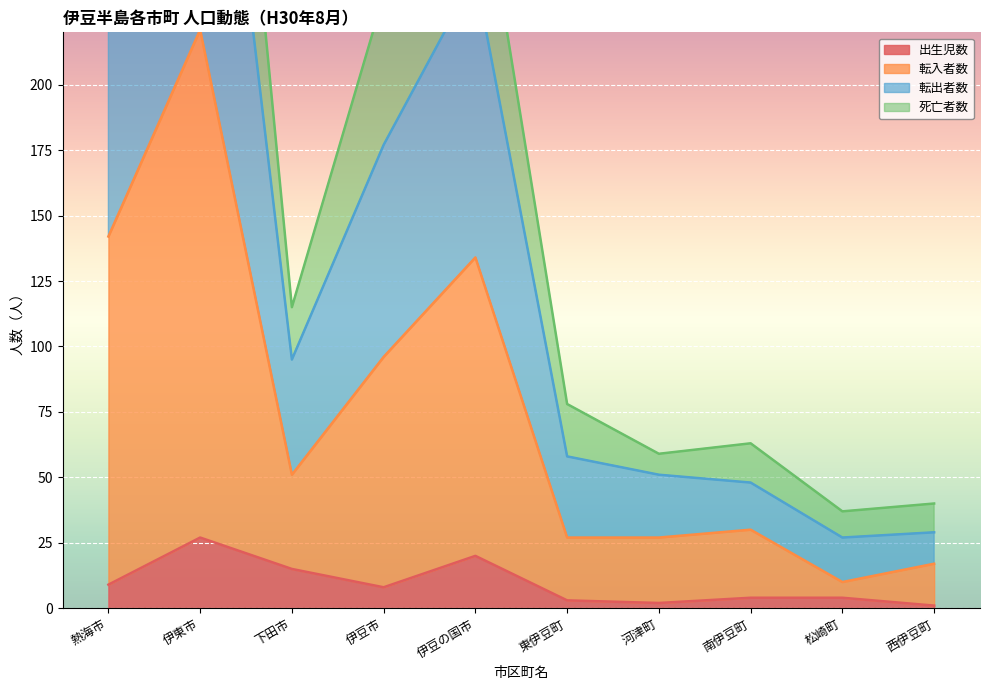

What is the sum of all 出生児数 values?

93